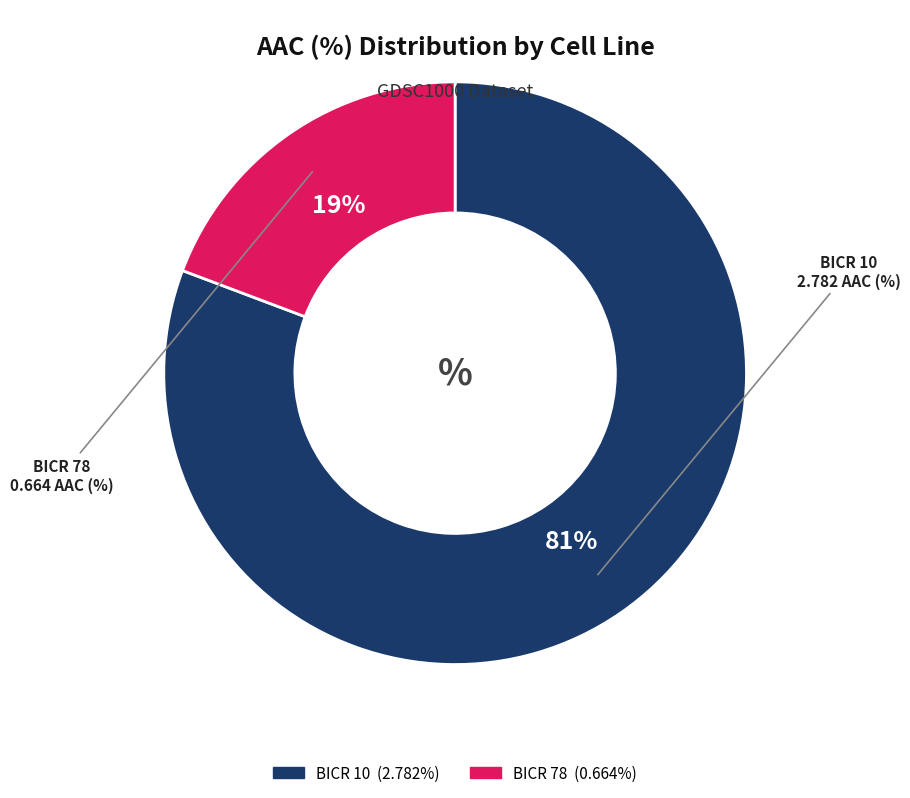

Which category has the biggest portion of the pie?

BICR 10